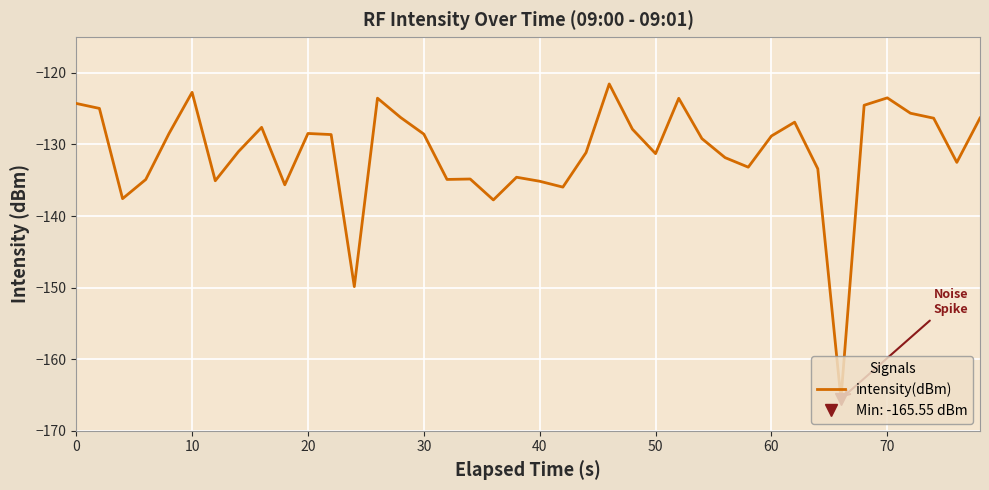

True or false: intensity(dBm) has a value of -194.2 at 0.

False